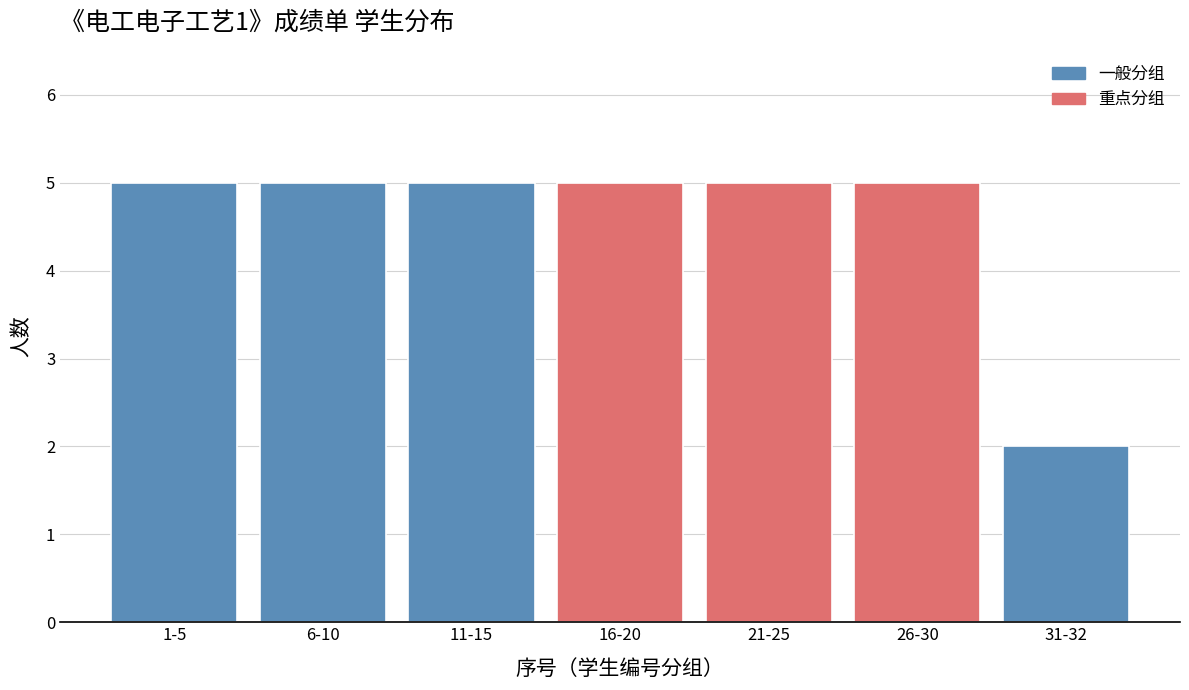

Reading left to right, transcribe all the data shown in this chart.

1-5=5	6-10=5	11-15=5	16-20=5	21-25=5	26-30=5	31-32=2